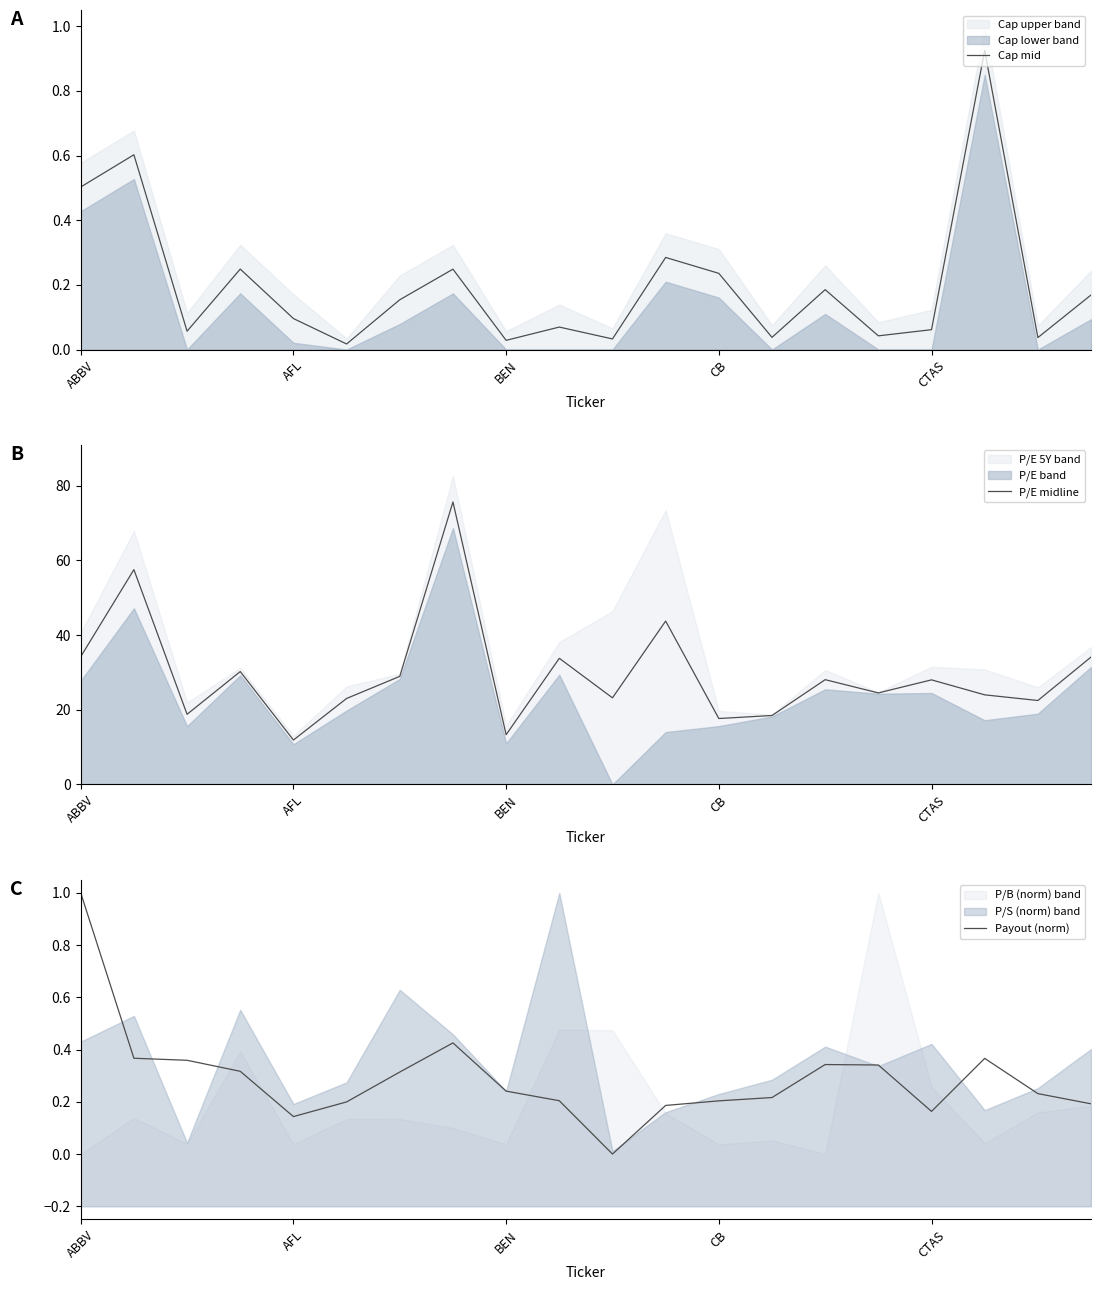

What is the lowest value of the P/E midline series?

11.9